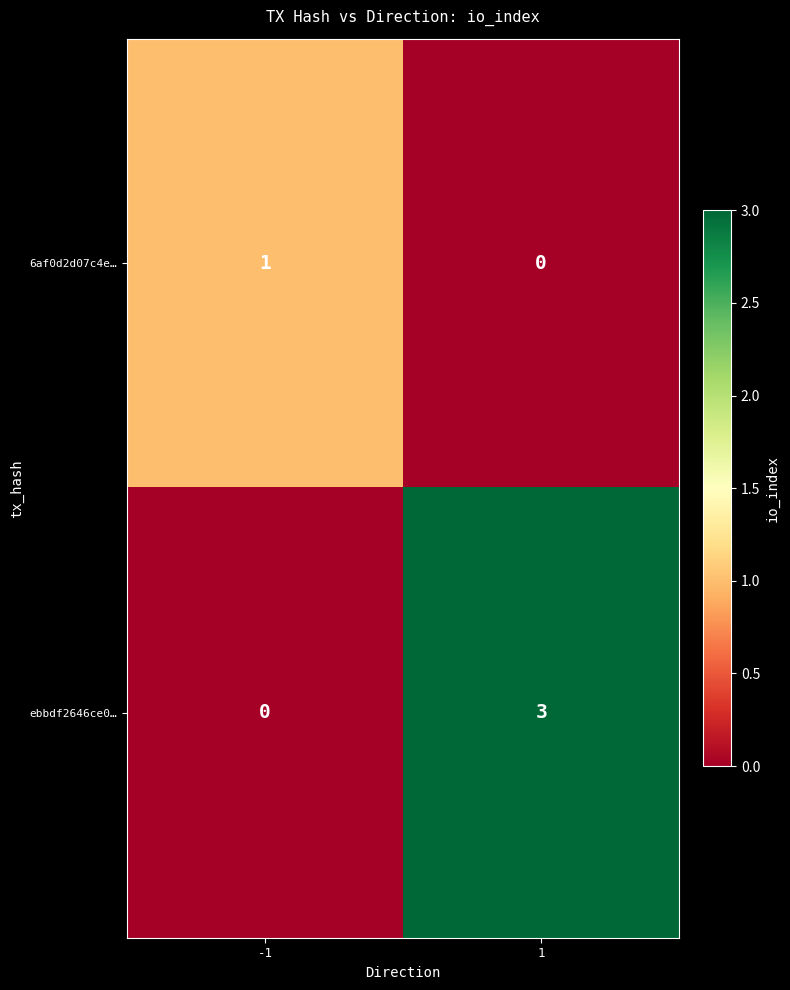

What is the sum of the ebbdf2646ce0… values at 1 and -1?

3